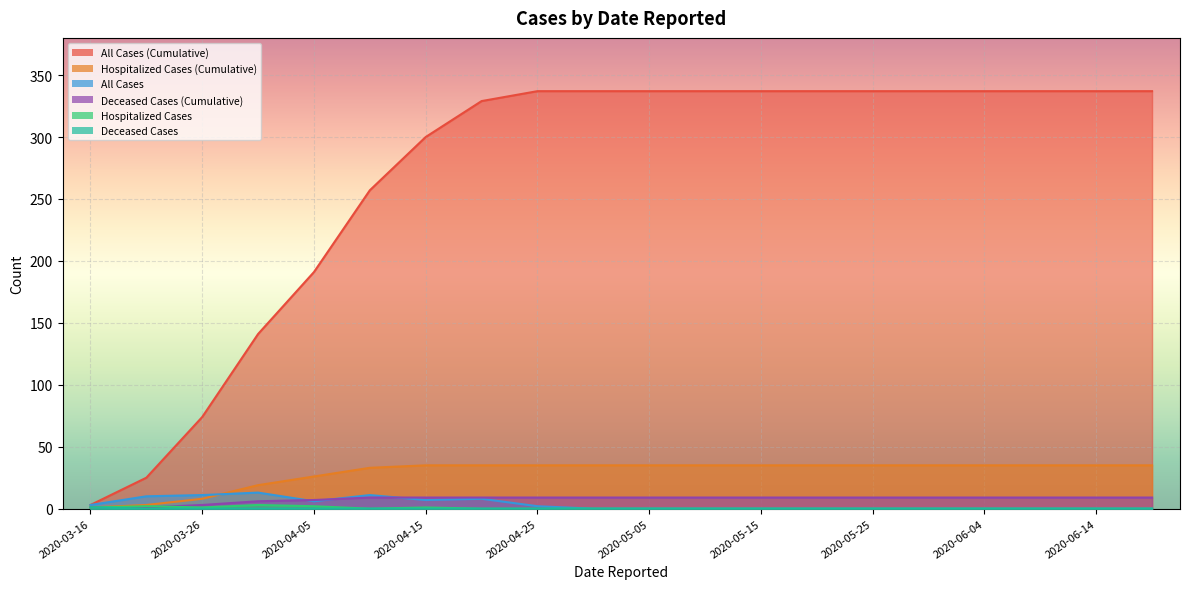

Is the value of Hospitalized Cases (Cumulative) at 2020-03-26 greater than the value of Hospitalized Cases at 2020-04-10?

Yes